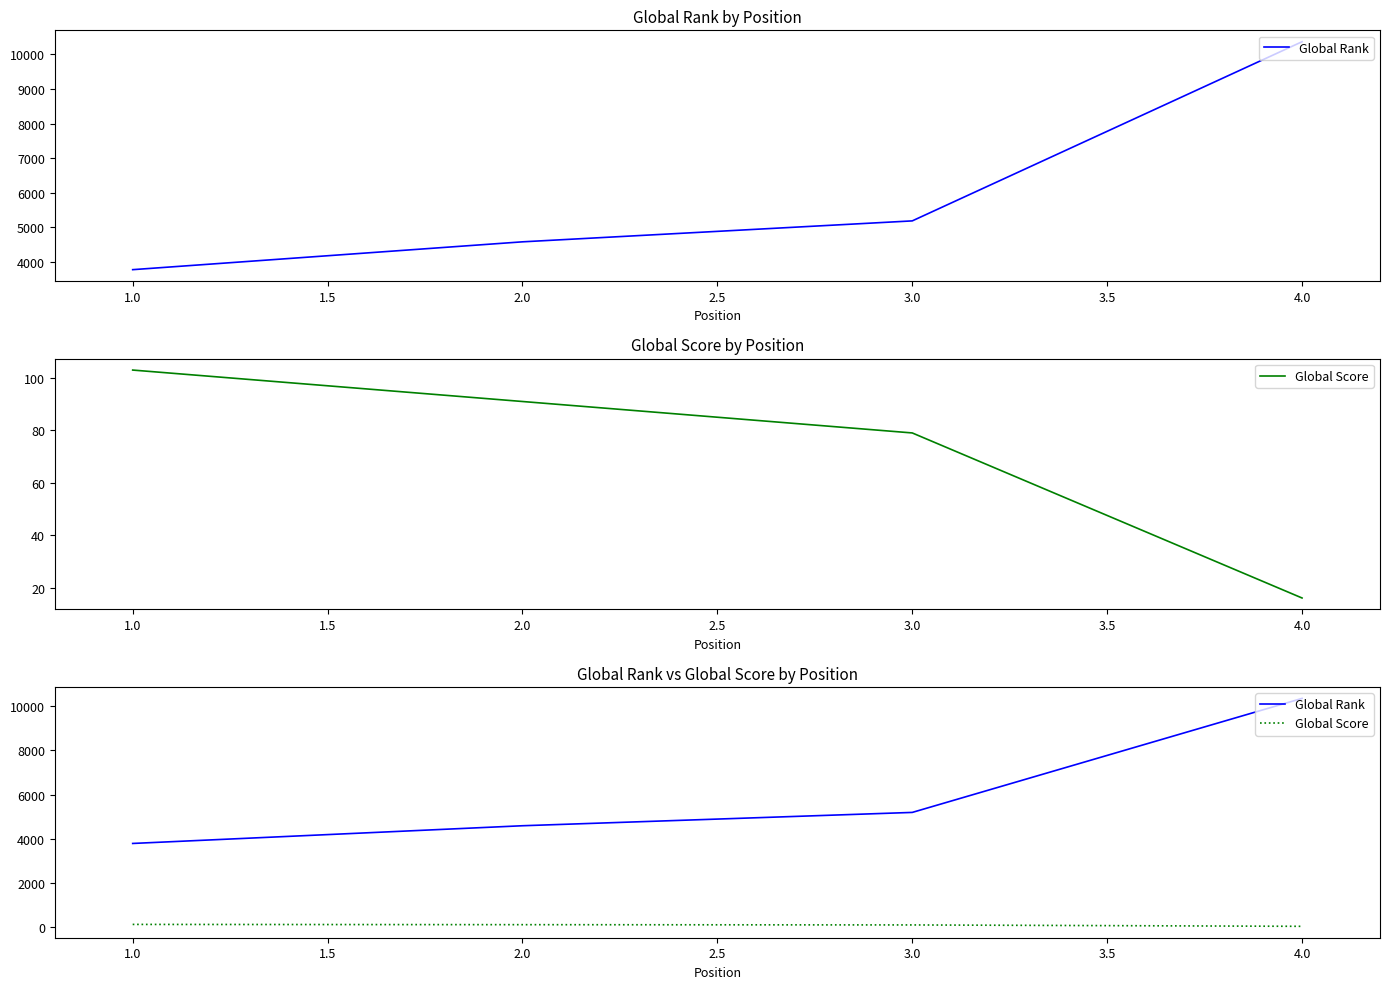

How many data points in Global Score are above 91?

1